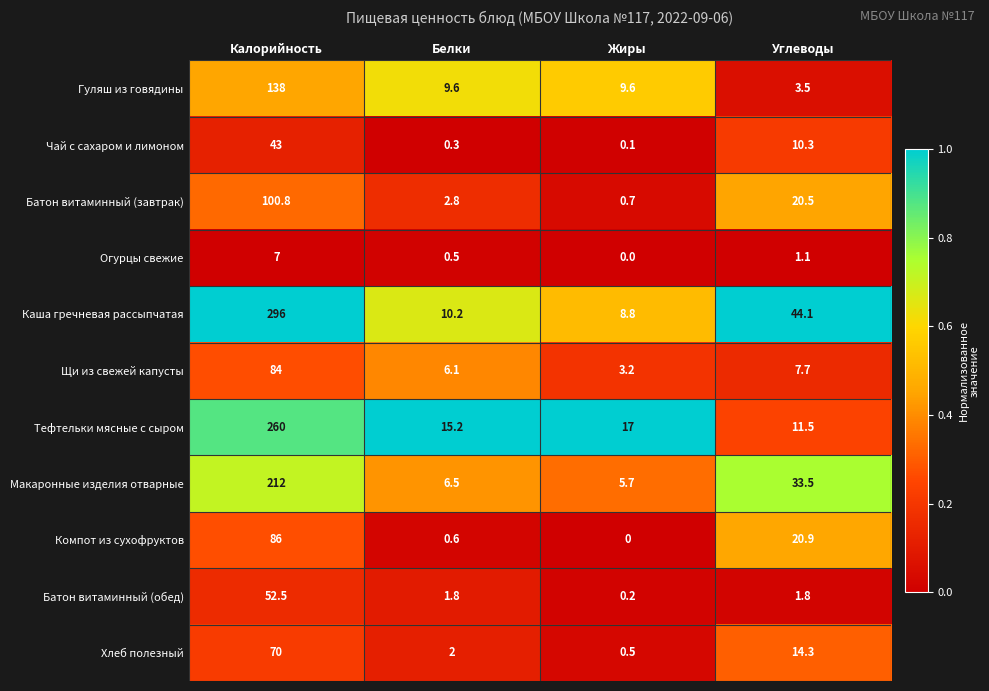

How many series are shown in this chart?

11